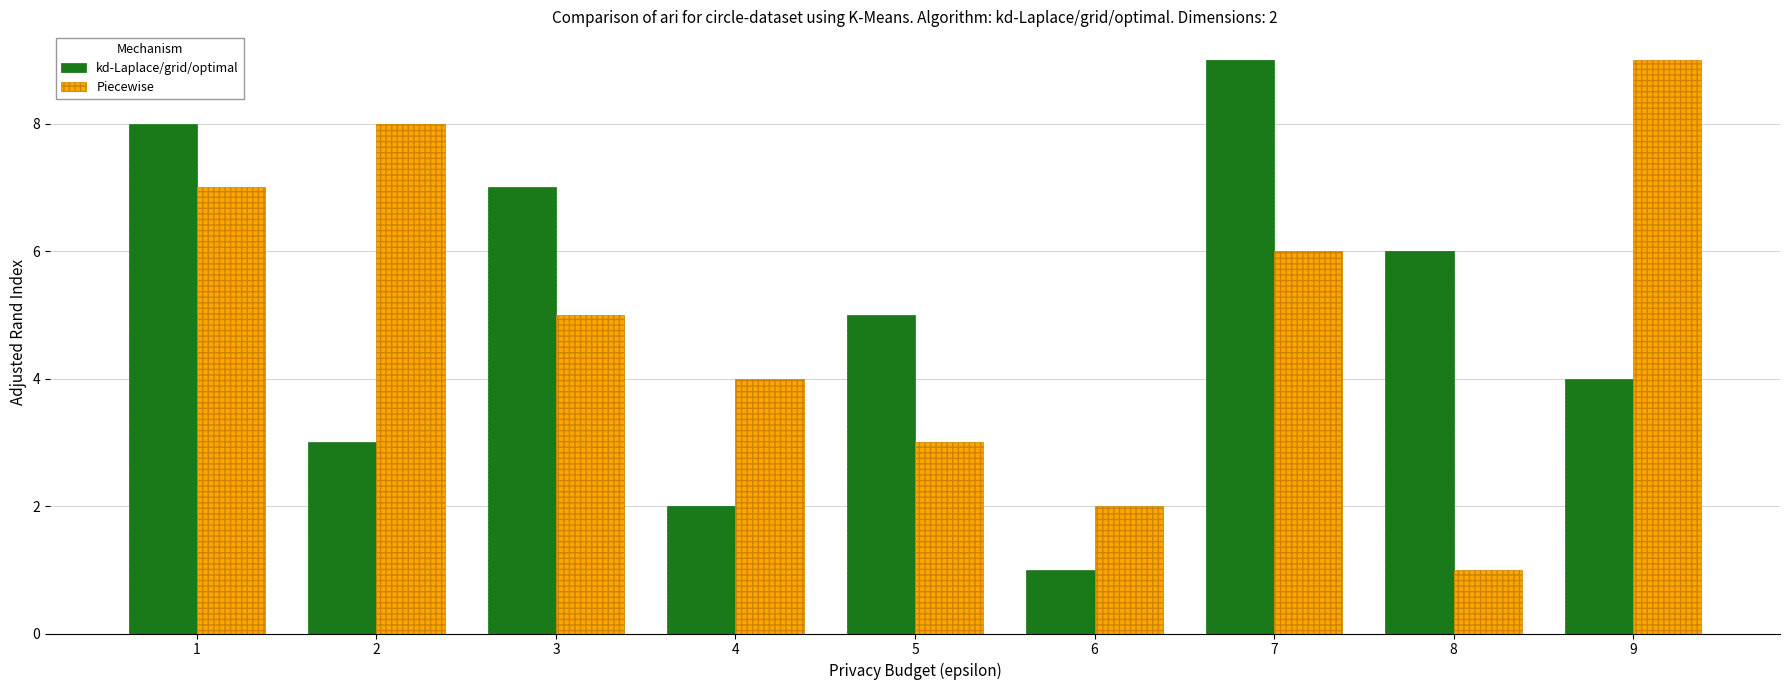

What is the total value across all series at 7?

15